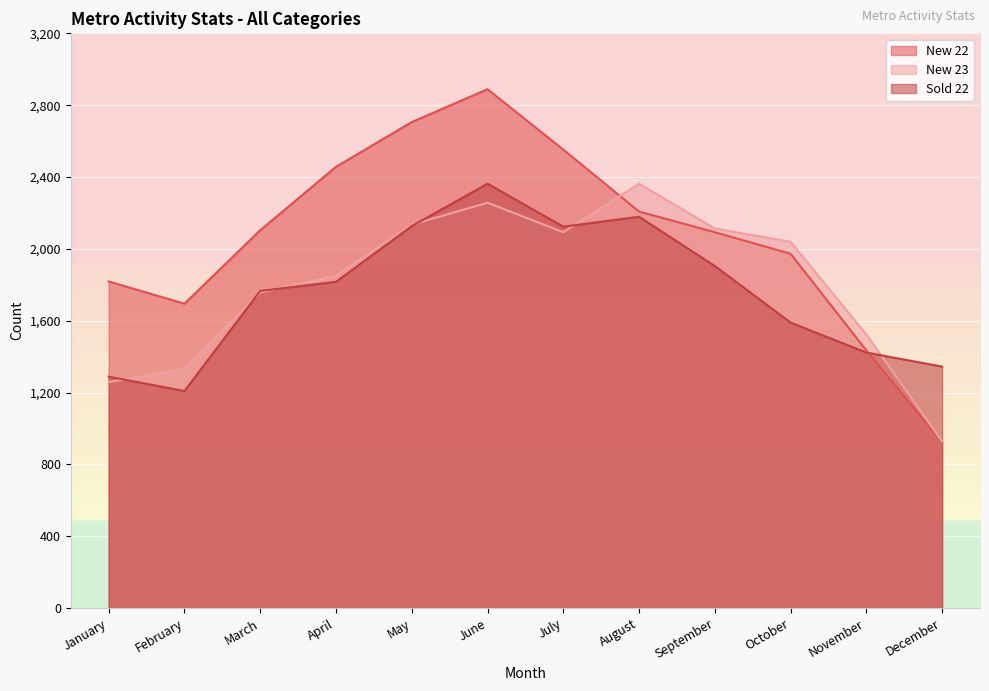

At which category is the sum across all series the highest?

June